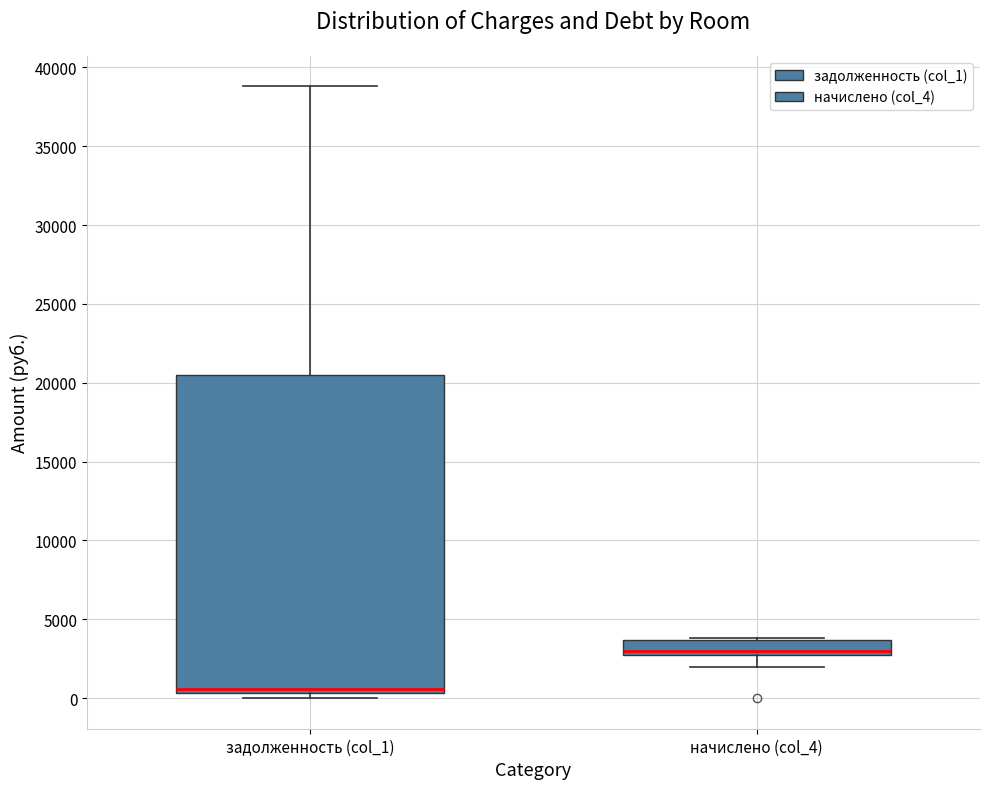

Where does the upper whisker of the box for задолженность (col_1) end on the y-axis? The values are not printed on the chart, so give them approximately, as read against the axis.

39000